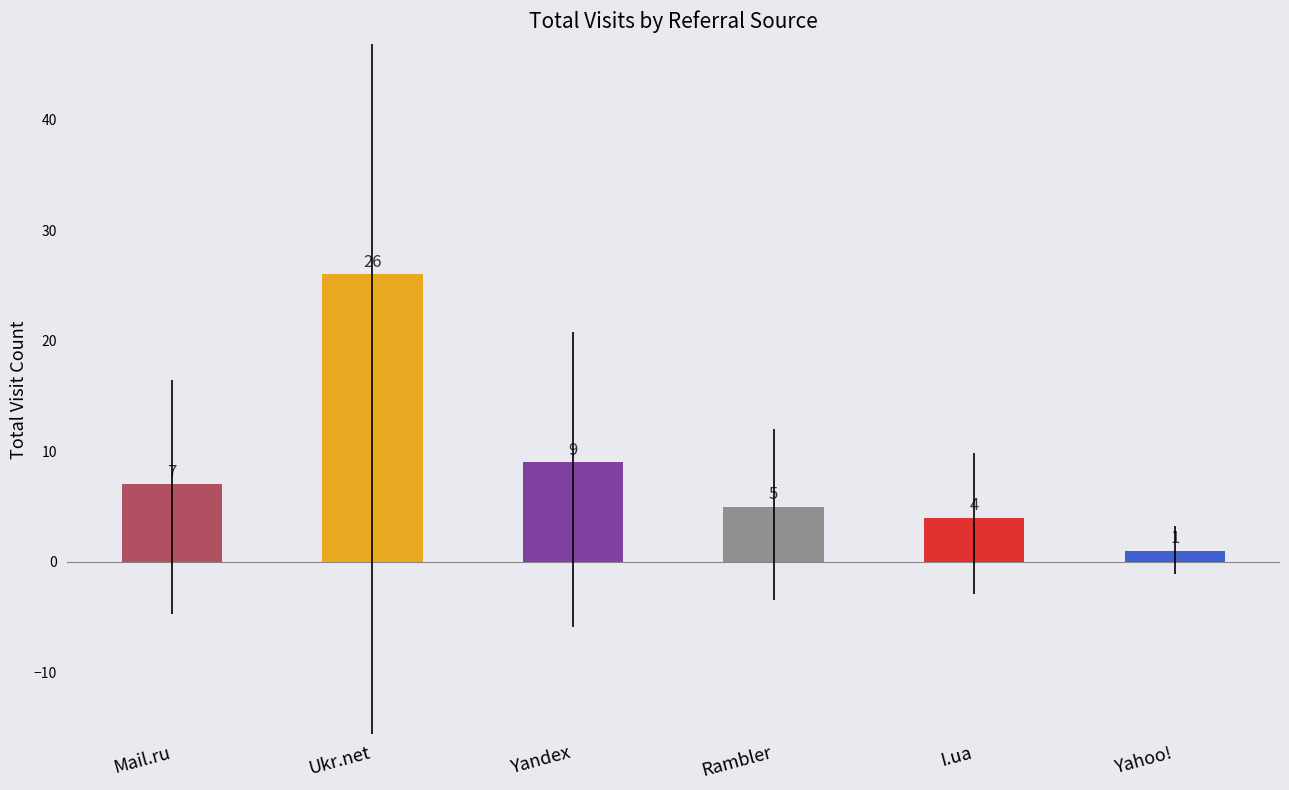

Reading left to right, what are all the values shown in this chart?

Mail.ru=7	Ukr.net=26	Yandex=9	Rambler=5	I.ua=4	Yahoo!=1